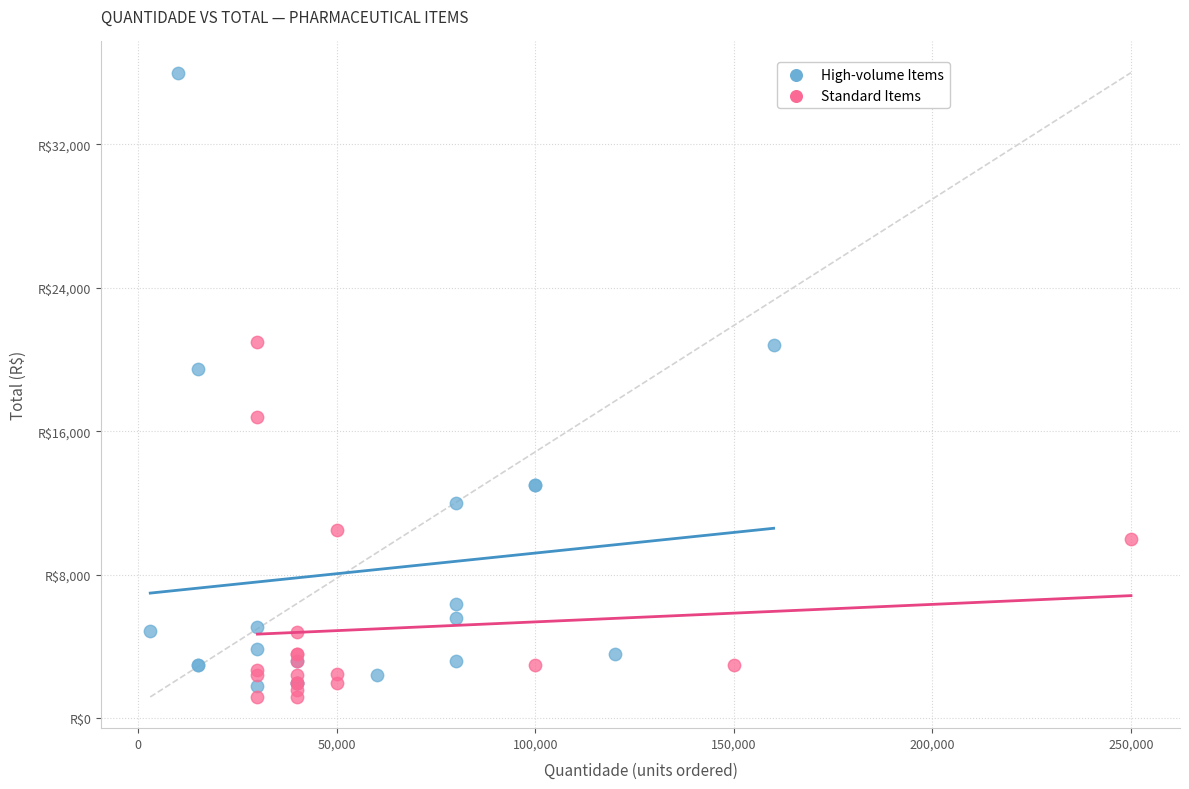

What are all the series names shown in the legend?

High-volume Items, Standard Items